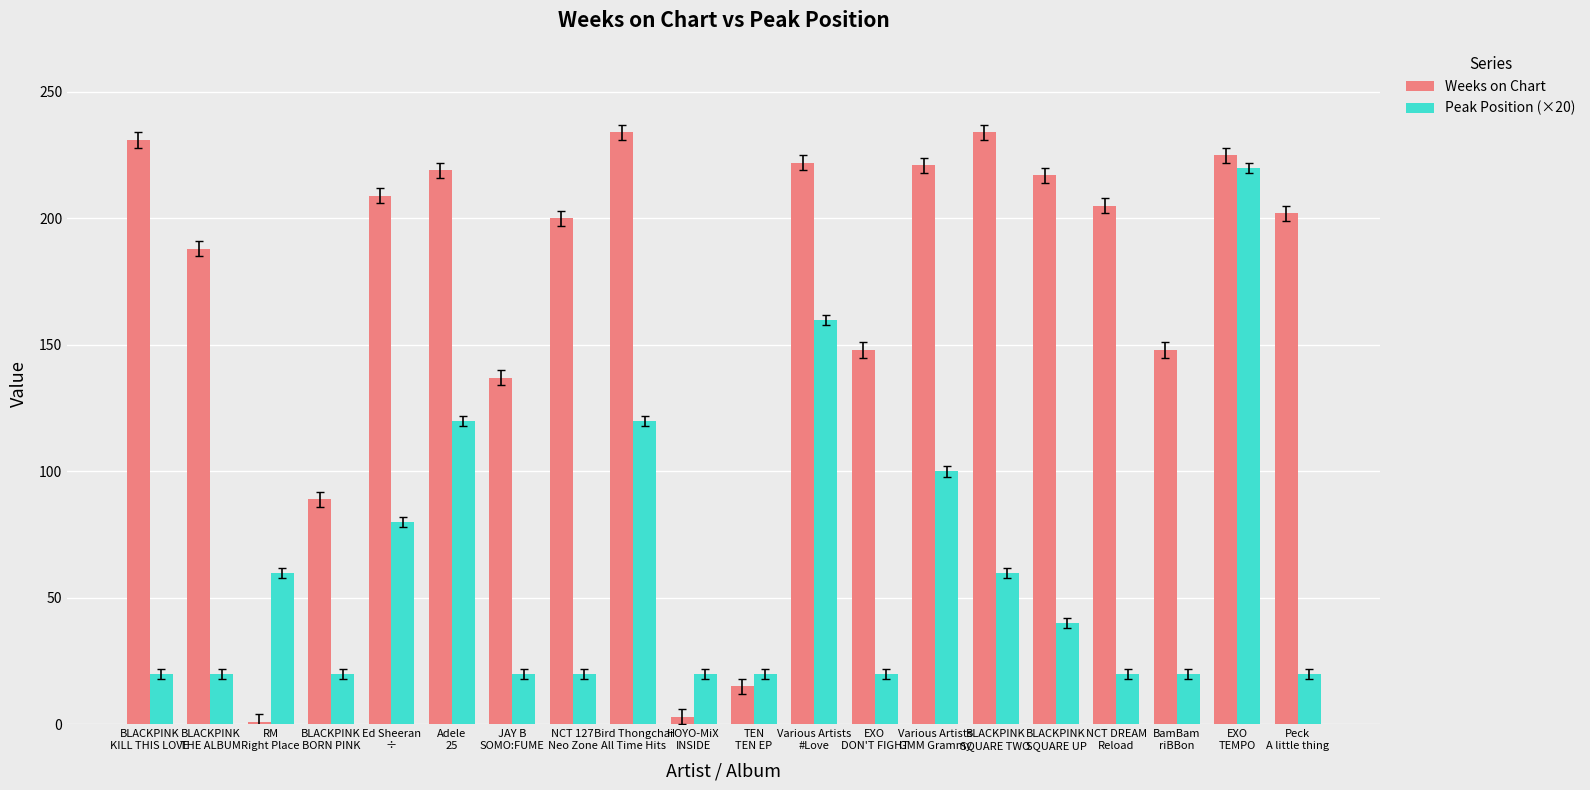

What is the label of the 1st bar from the left?

BLACKPINK
KILL THIS LOVE